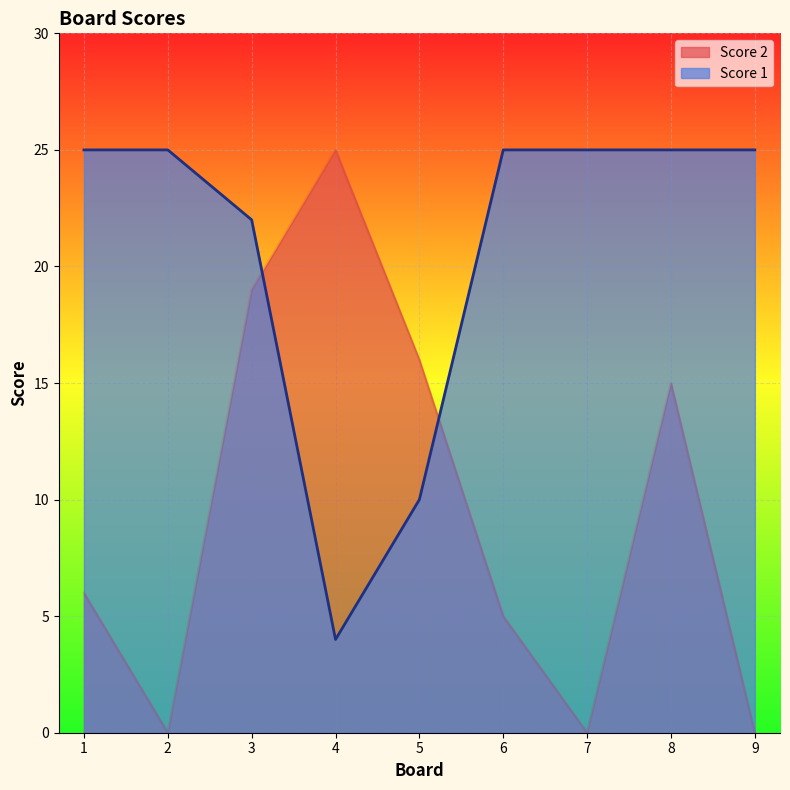

Reading left to right, list all the values displayed in this chart.

Score 2: 1=6	2=0	3=19	4=25	5=16	6=5	7=0	8=15	9=0
Score 1: 1=25	2=25	3=22	4=4	5=10	6=25	7=25	8=25	9=25